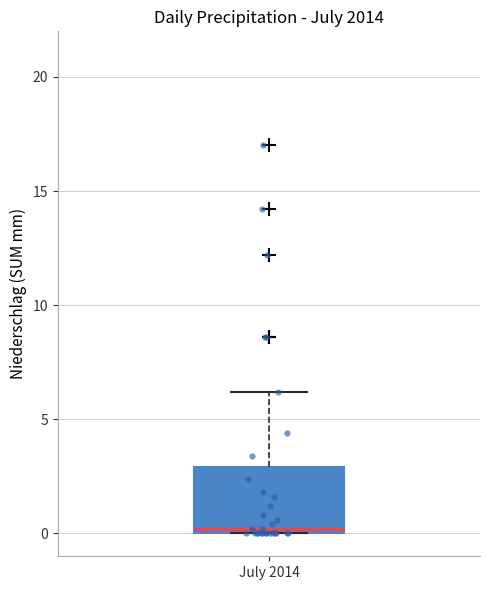

Transcribe this box plot: give where the median line is, the range the box spans, and where the two whiskers end, as read against the y-axis. The values are not printed on the chart, so give them approximately, as read against the axis.

median 0 (just above the box's lower edge), box 0 to 3, whiskers 0 to 6